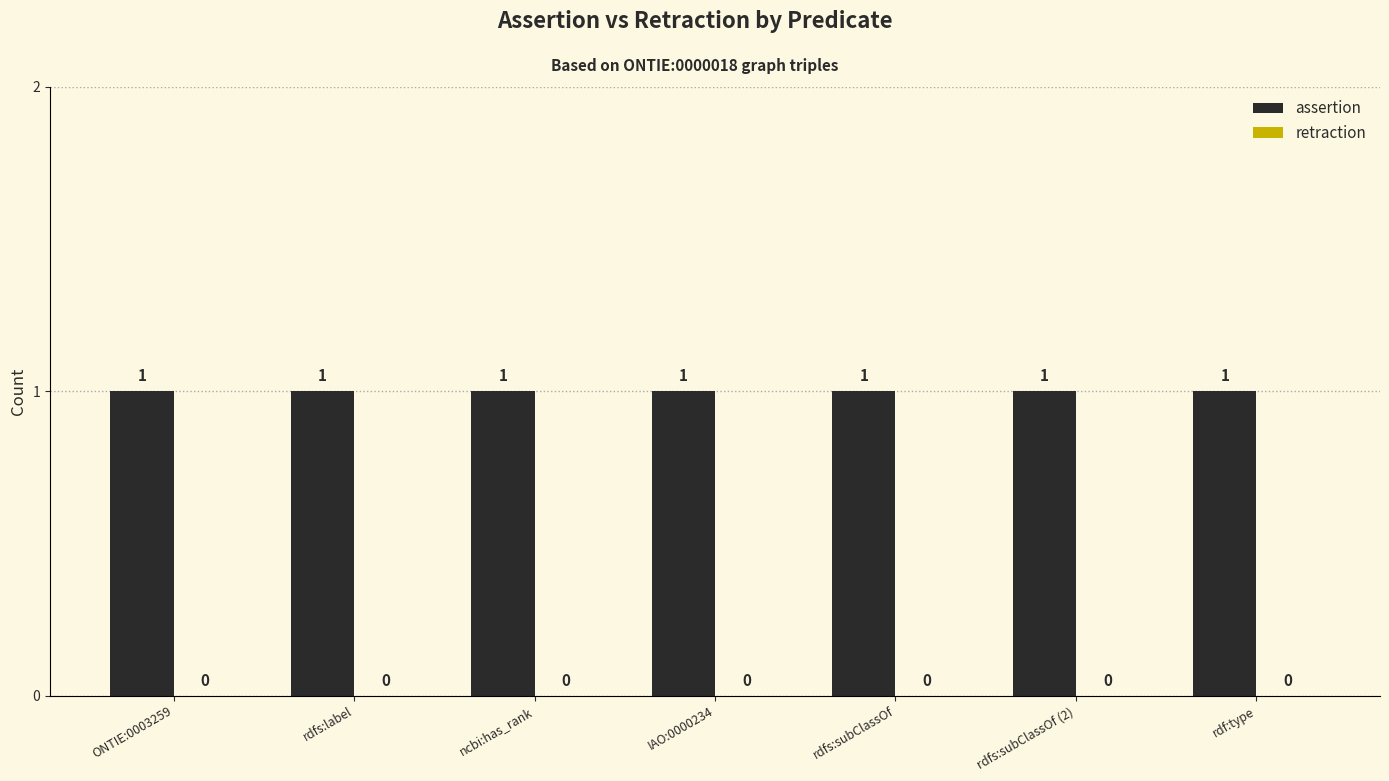

What position from the left is ONTIE:0003259?

1